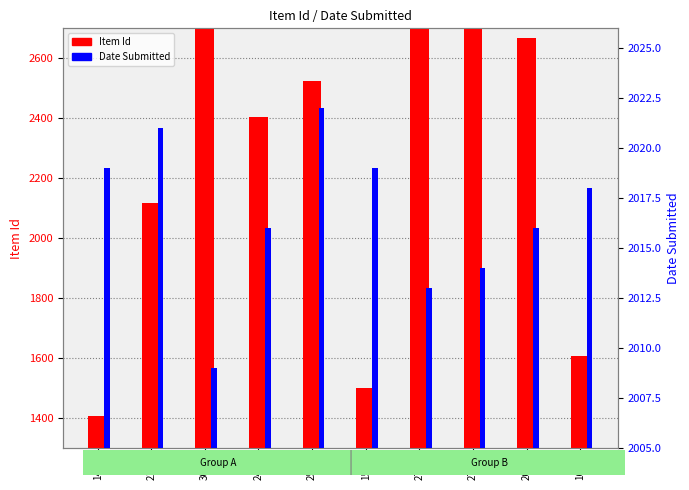

List the series in order of their overall mean, highest first.

Item Id, Date Submitted